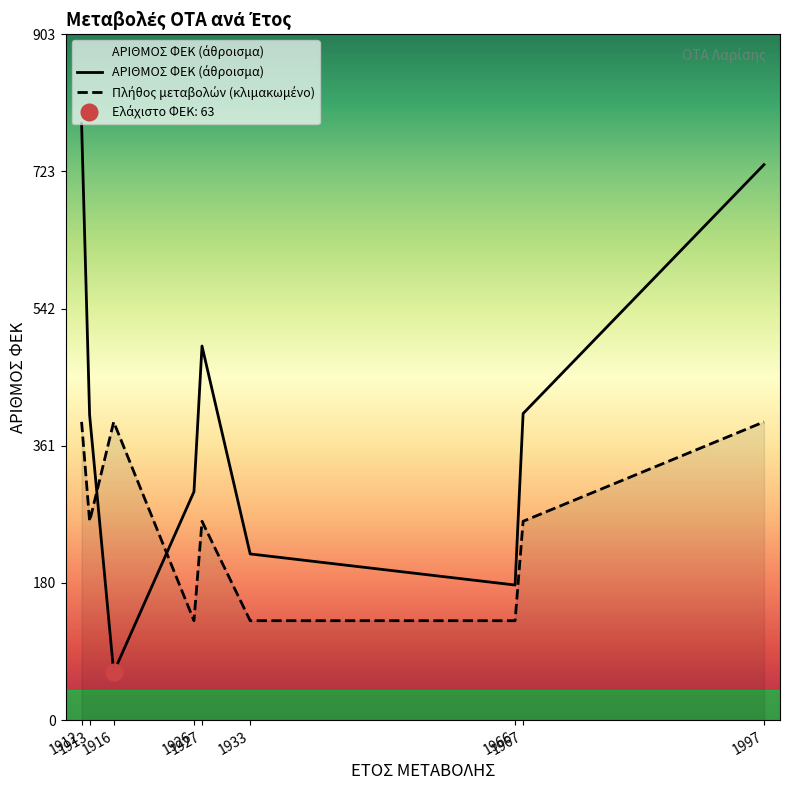

Reading right to left, transcribe all the data shown in this chart.

ΑΡΙΘΜΟΣ ΦΕΚ (άθροισμα): 1997=732	1967=404	1966=178	1933=219	1927=493	1926=301	1916=63	1913=402	1912=786
Πλήθος μεταβολών (κλιμακωμένο): 1997=393	1967=262	1966=131	1933=131	1927=262	1926=131	1916=393	1913=262	1912=393